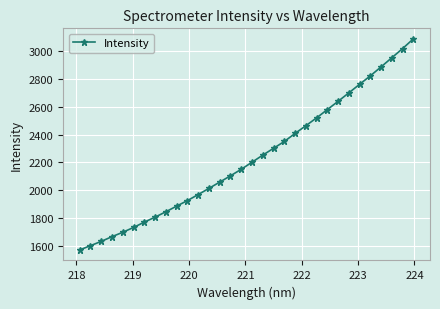

Does the chart have visible grid lines?

Yes